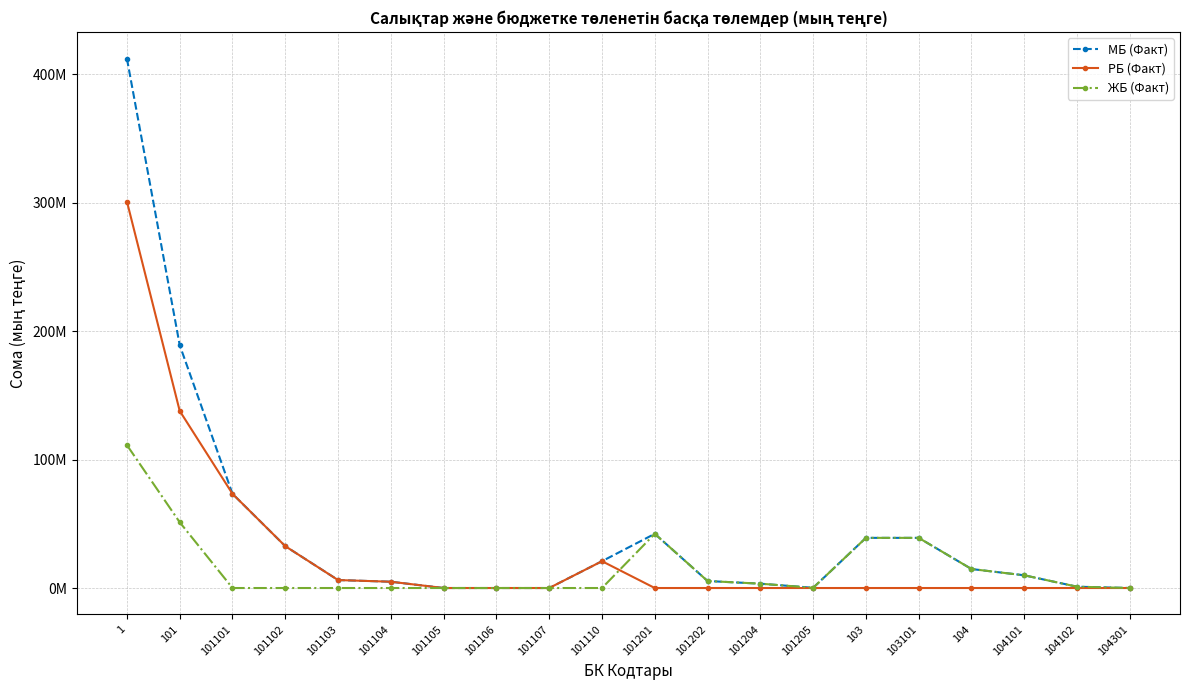

What is the value of the МБ (Факт) point at the 6th from the left?

4897464